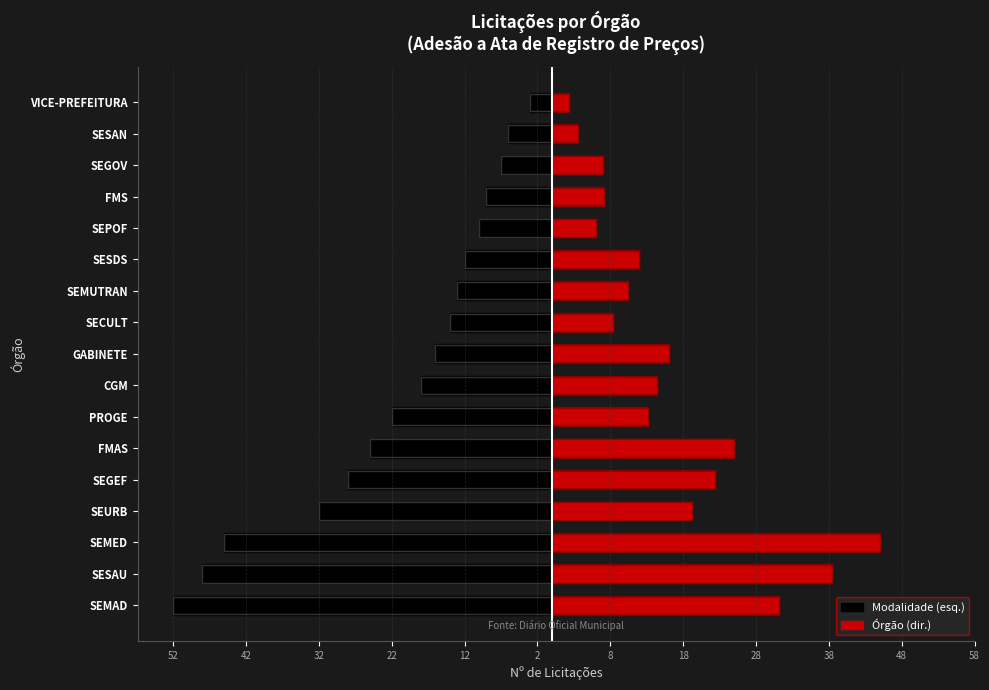

What is the difference between the maximum and minimum values?

49